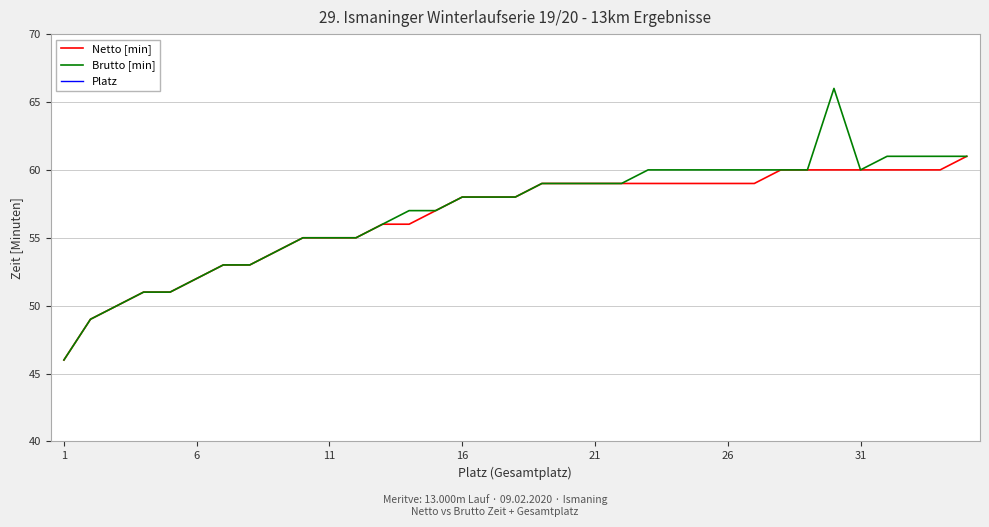

What is the highest value of the Netto [min] series?

61